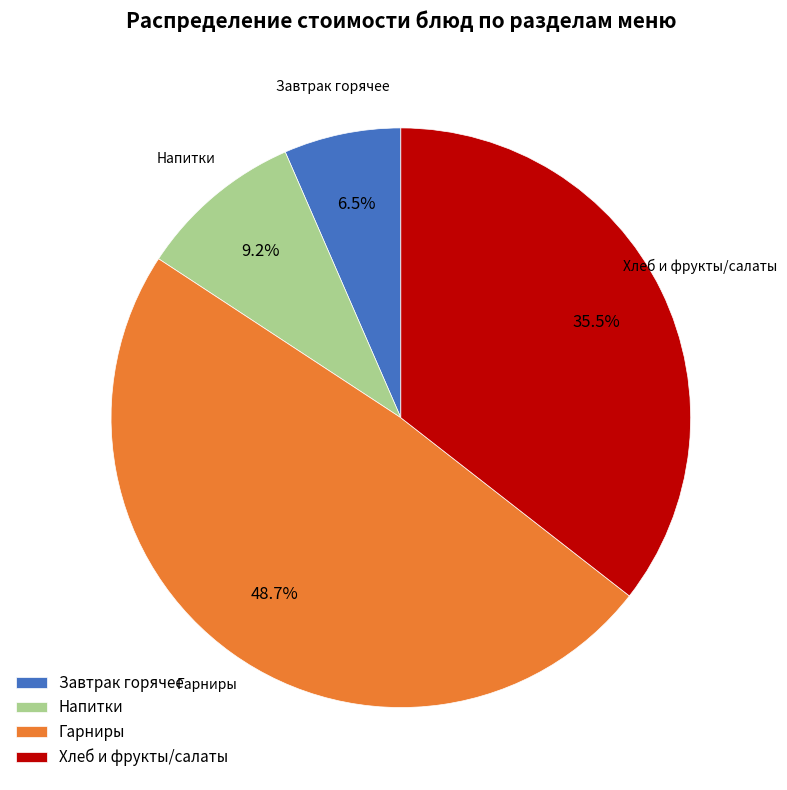

Approximately how many times larger is the value at Гарниры compared to Завтрак горячее?

7.5